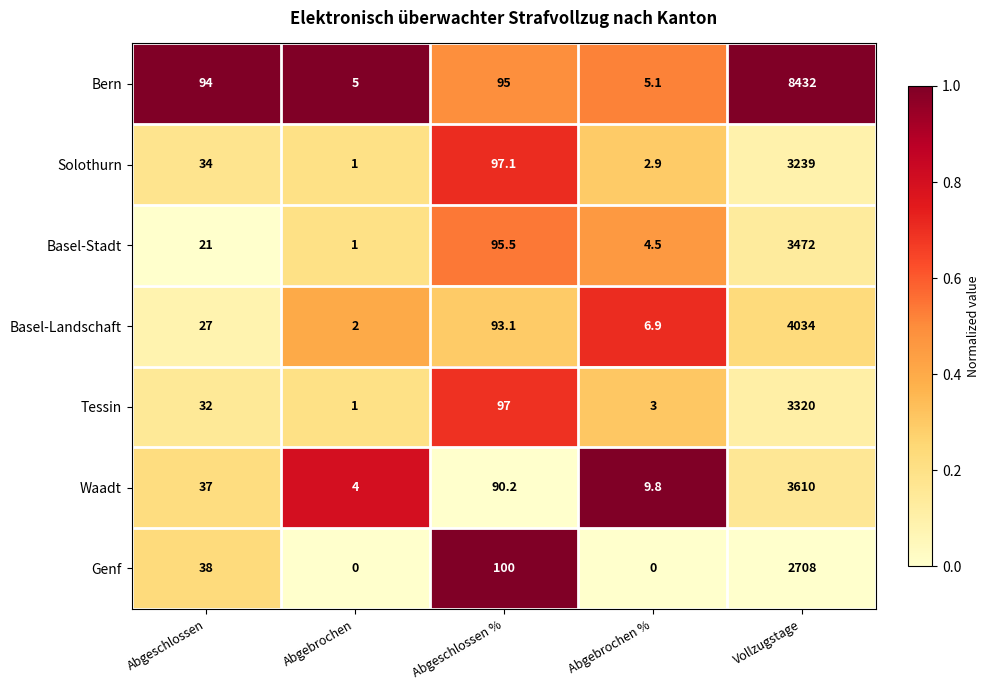

List the series in order of their peak value, highest first.

Bern, Basel-Landschaft, Waadt, Basel-Stadt, Tessin, Solothurn, Genf